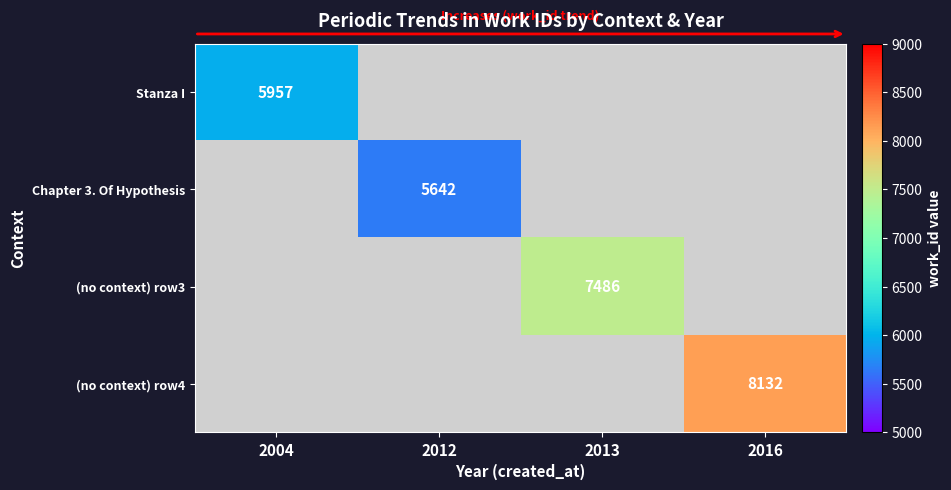

True or false: (no context) row4 has a value of 10726 at 2016.

False